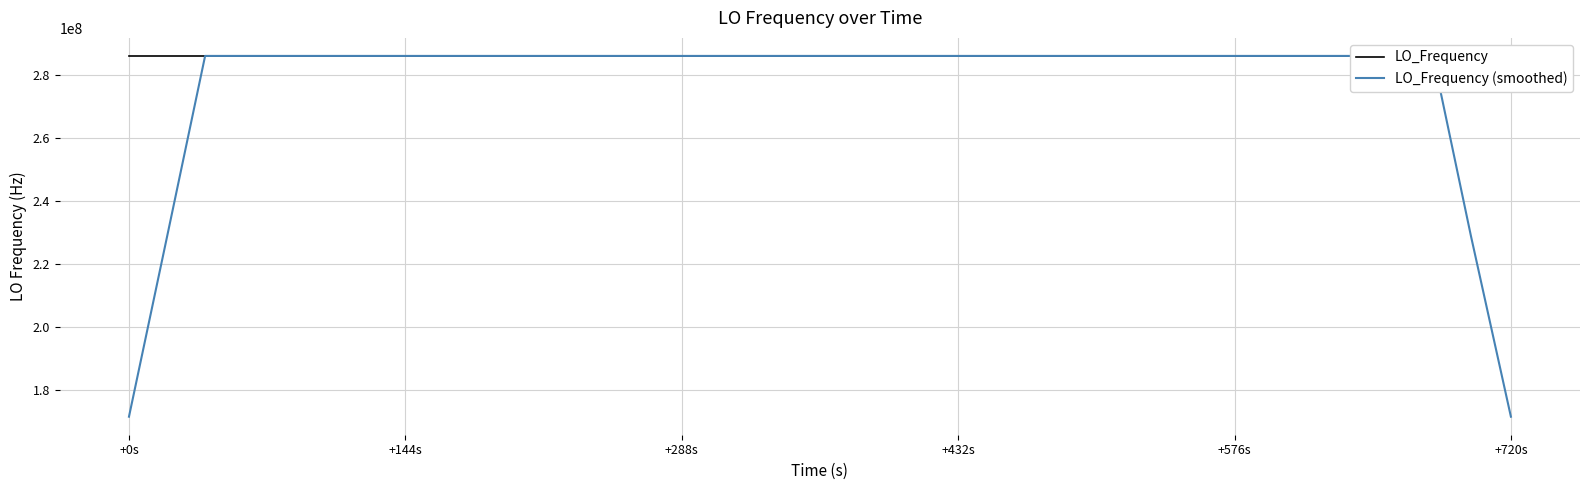

In LO_Frequency, how many points are higher than both neighbors (excluding endpoints)?

8